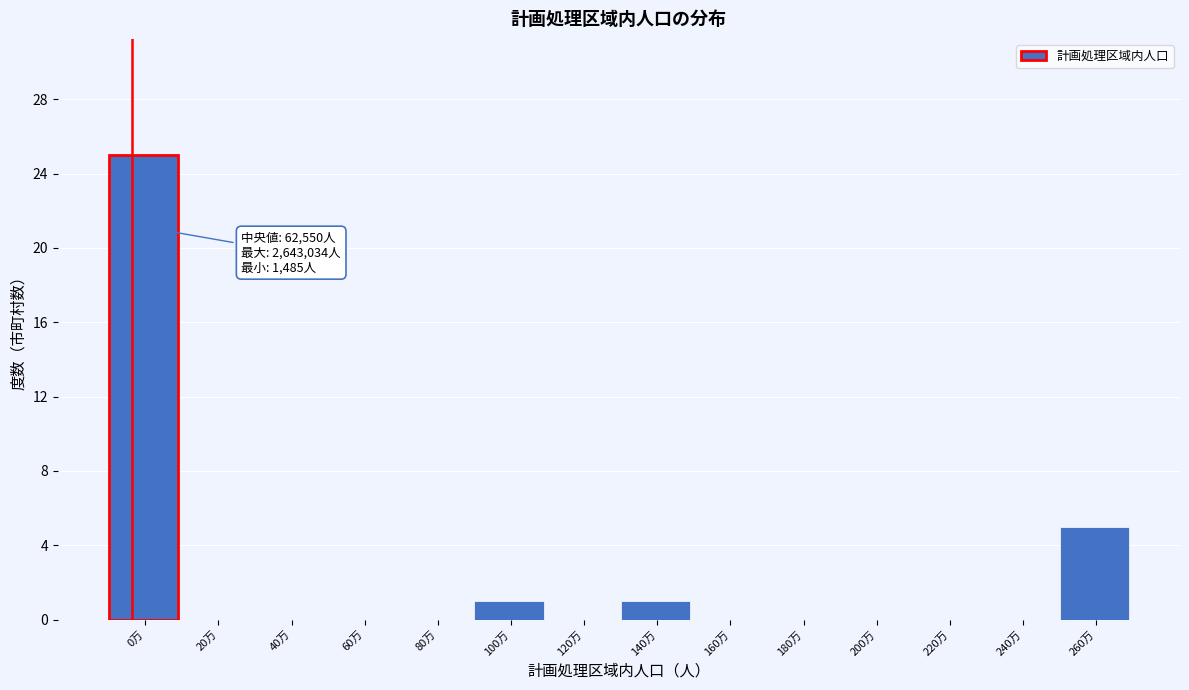

Reading left to right, transcribe all the data shown in this chart.

0万=25	20万=0	40万=0	60万=0	80万=0	100万=1	120万=0	140万=1	160万=0	180万=0	200万=0	220万=0	240万=0	260万=5